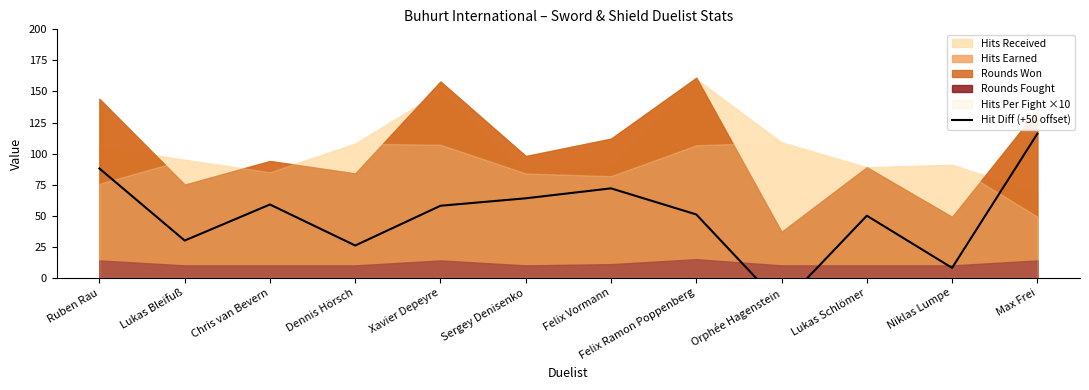

Rank the categories by value from highest to lowest.

Max Frei, Ruben Rau, Felix Vormann, Sergey Denisenko, Chris van Bevern, Xavier Depeyre, Felix Ramon Poppenberg, Lukas Schlömer, Lukas Bleifuß, Dennis Hörsch, Niklas Lumpe, Orphée Hagenstein